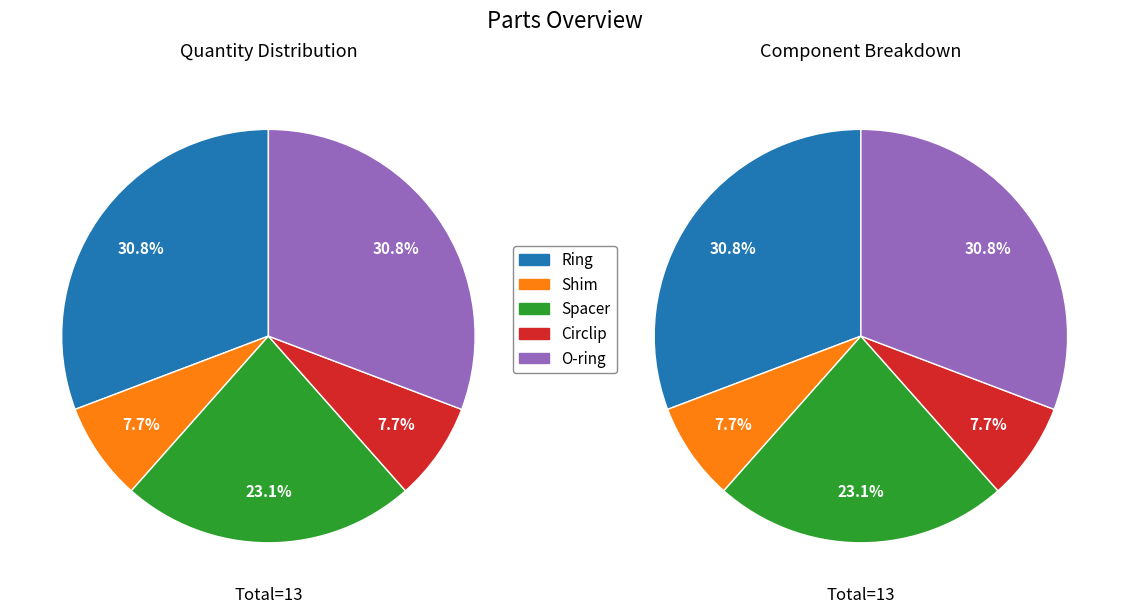

To the nearest percent, what is the combined percentage of Ring and Spacer?

54%